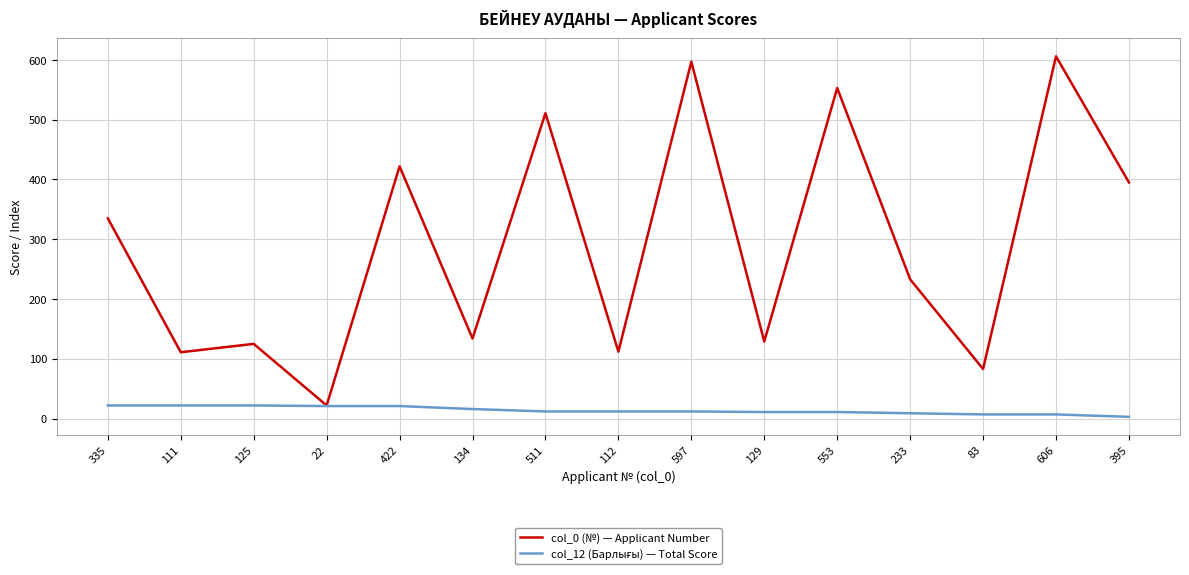

How many lines are shown in the chart?

2